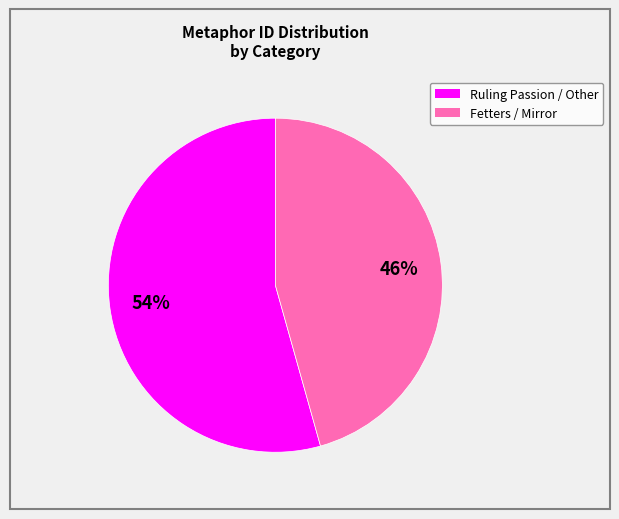

To the nearest percent, what is the average slice percentage?

50%